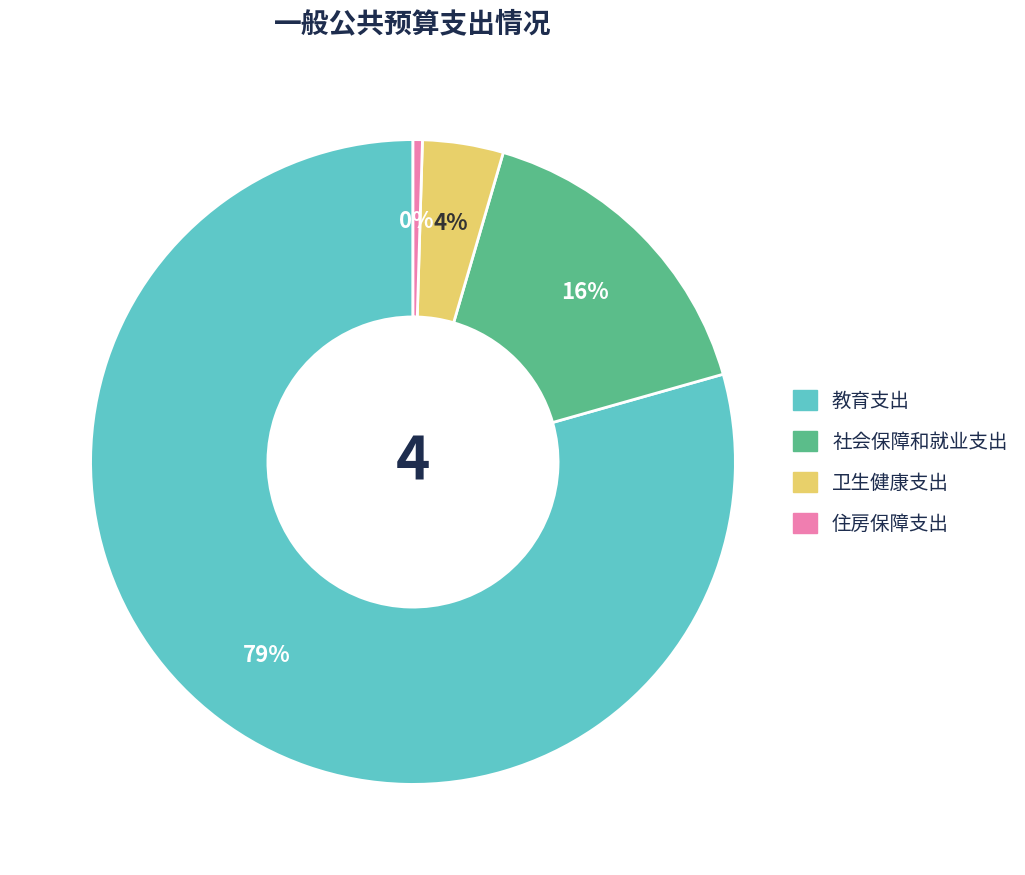

To the nearest percent, what portion does 社会保障和就业支出 represent?

16%